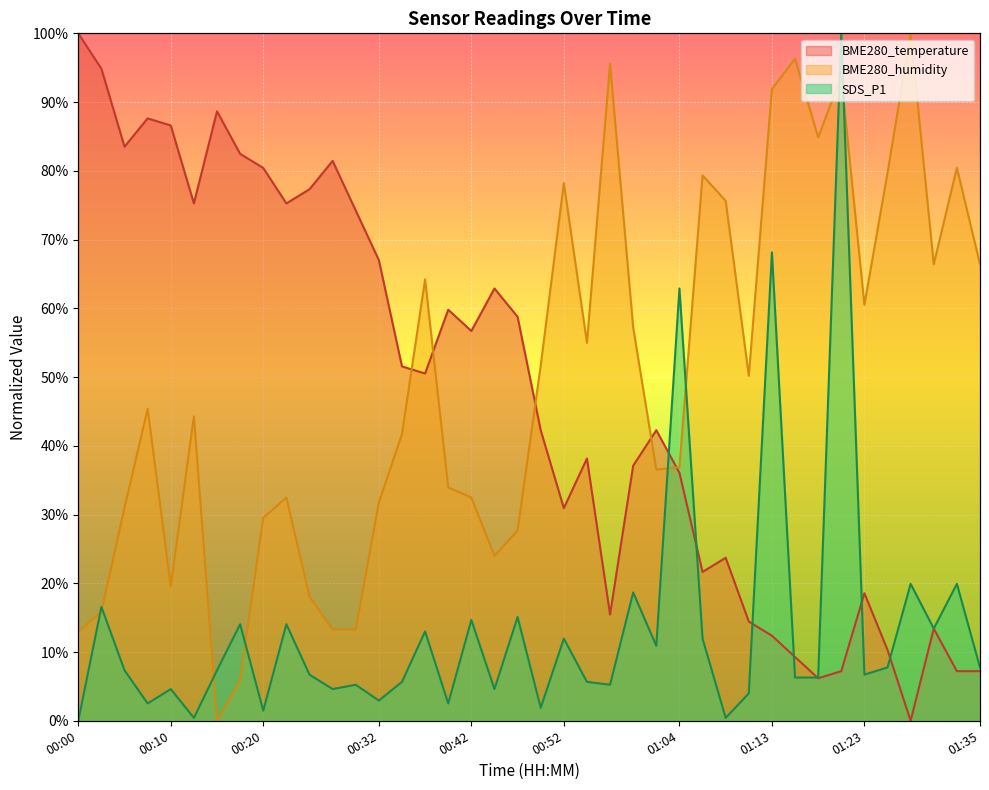

What is the label of the 26th point from the right?

00:35